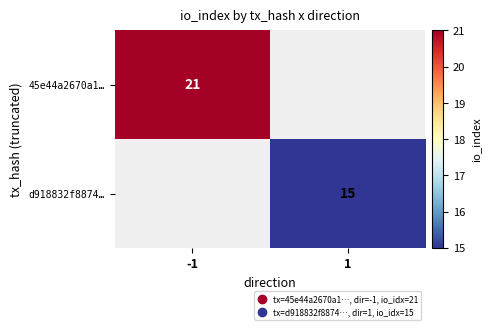

True or false: 45e44a2670a1… has a value of 21 at -1.

True